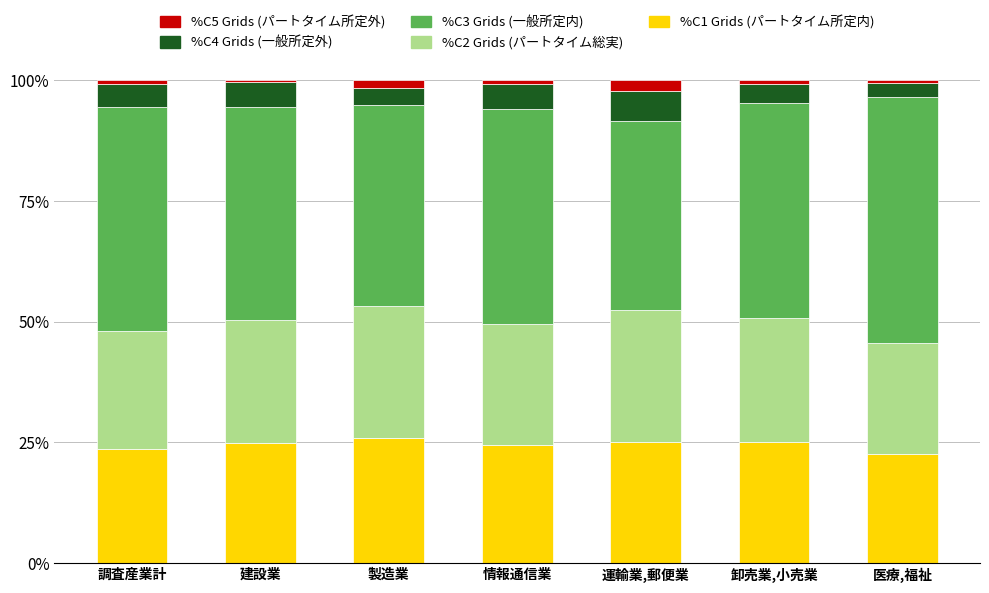

What is the lowest value of the %C1 Grids (パートタイム所定内) series?

22.5